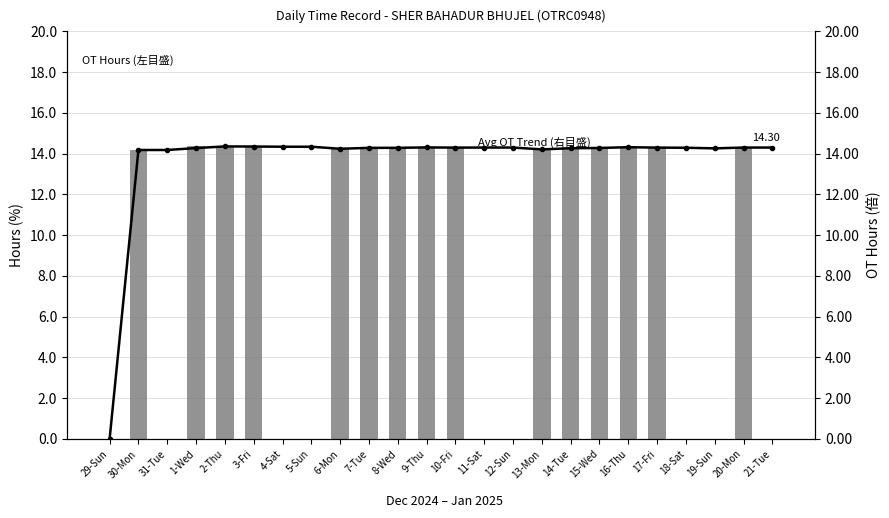

What position from the left is 30-Mon?

2